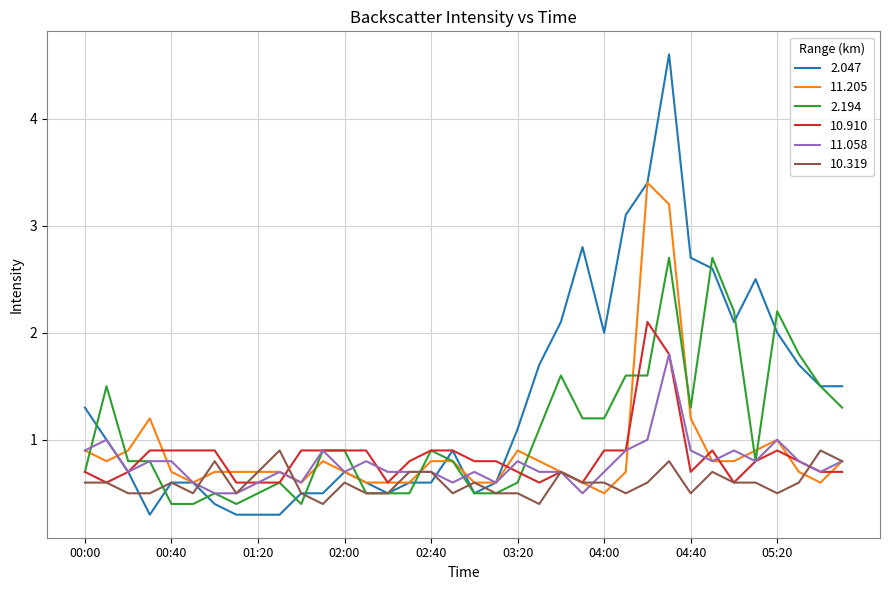

At how many categories does at least one series exceed 1?

19